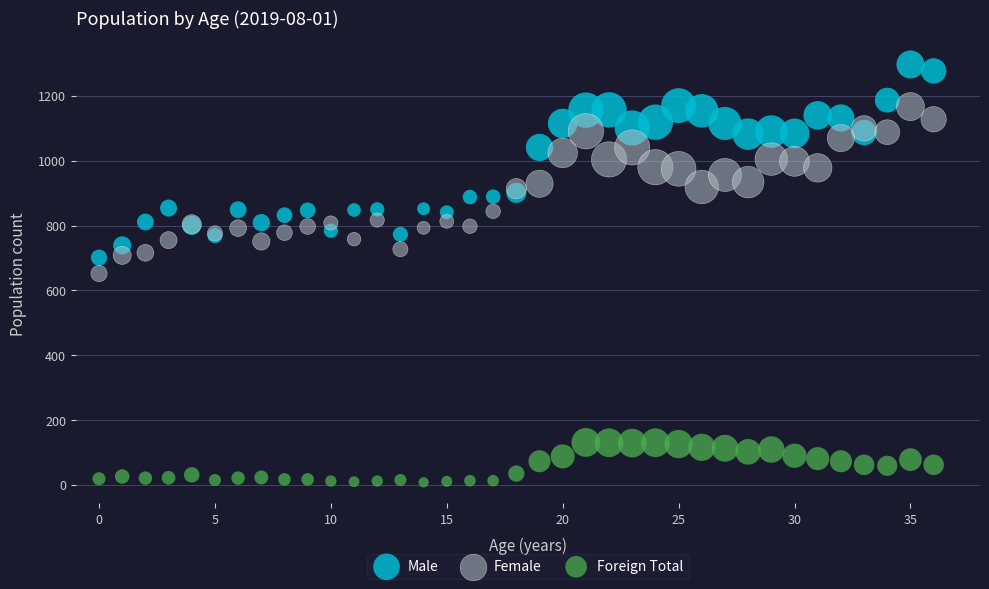

Which series reaches the maximum Y coordinate?

Male